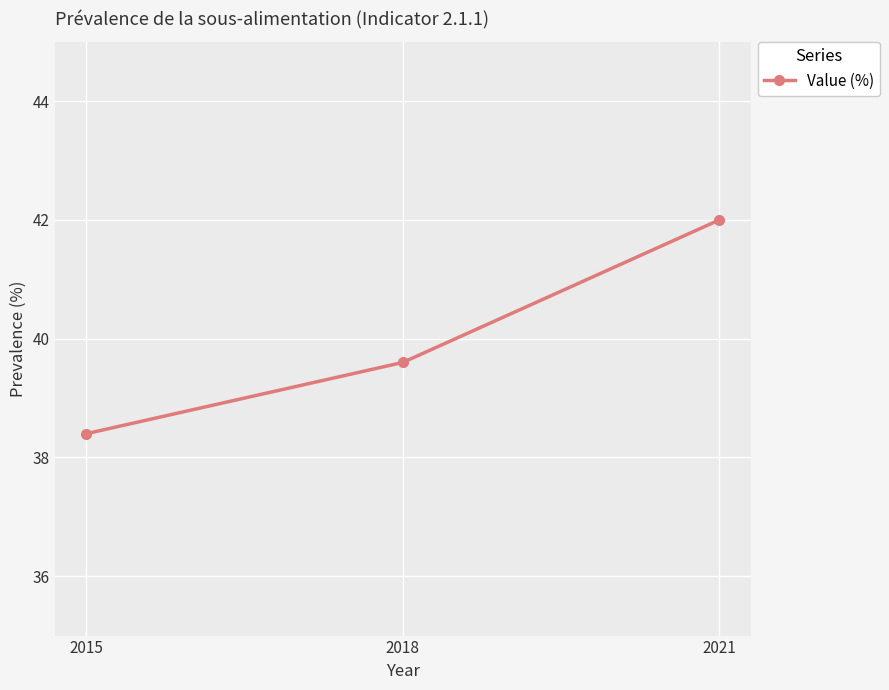

Which label corresponds to the smallest value in the chart?

2015